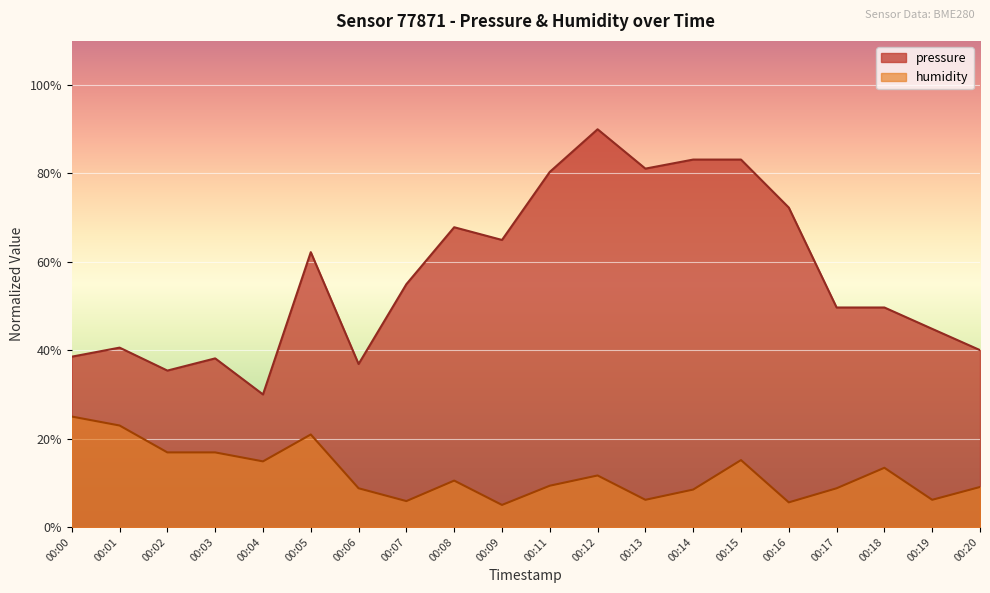

What is the spread (max minus min) of values at 00:02?

18.5